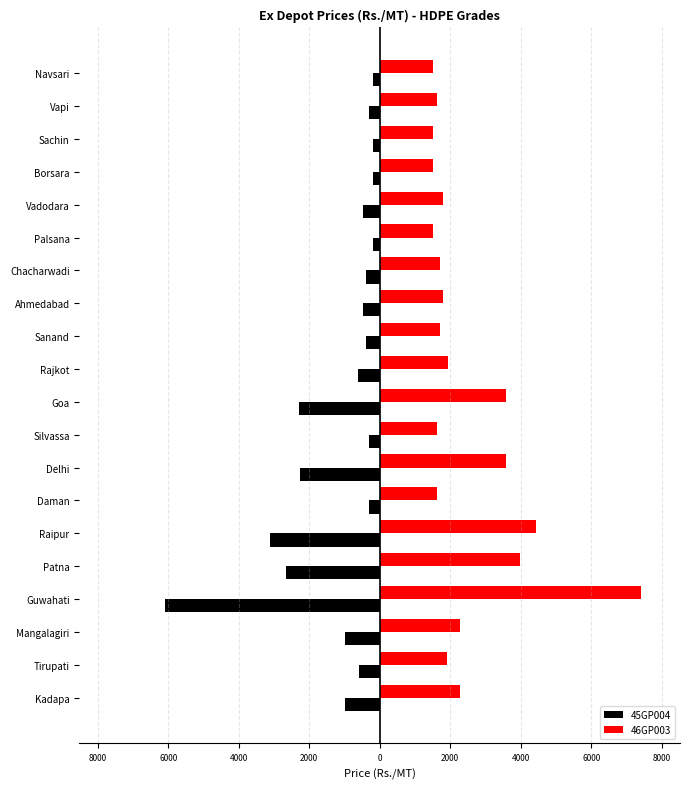

What are all the series names shown in the legend?

45GP004, 46GP003